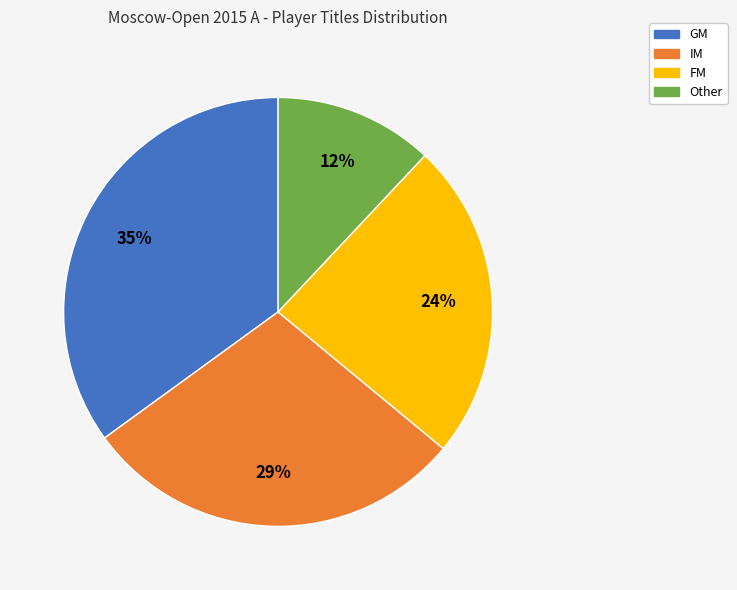

What is the largest slice in the pie chart?

GM